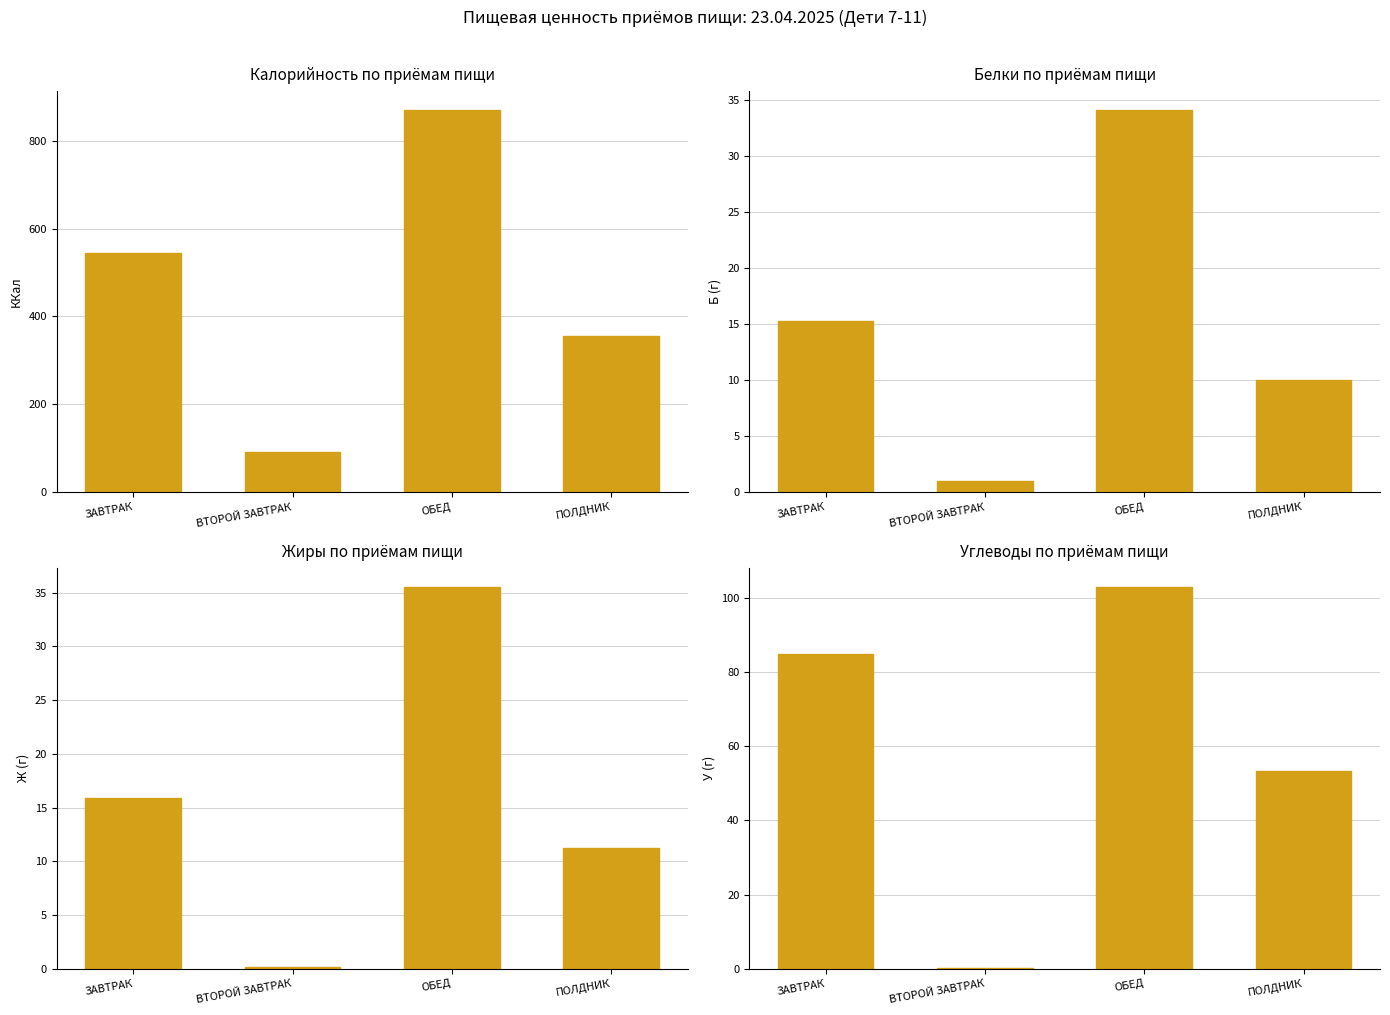

What is the minimum value shown in the chart?

0.2